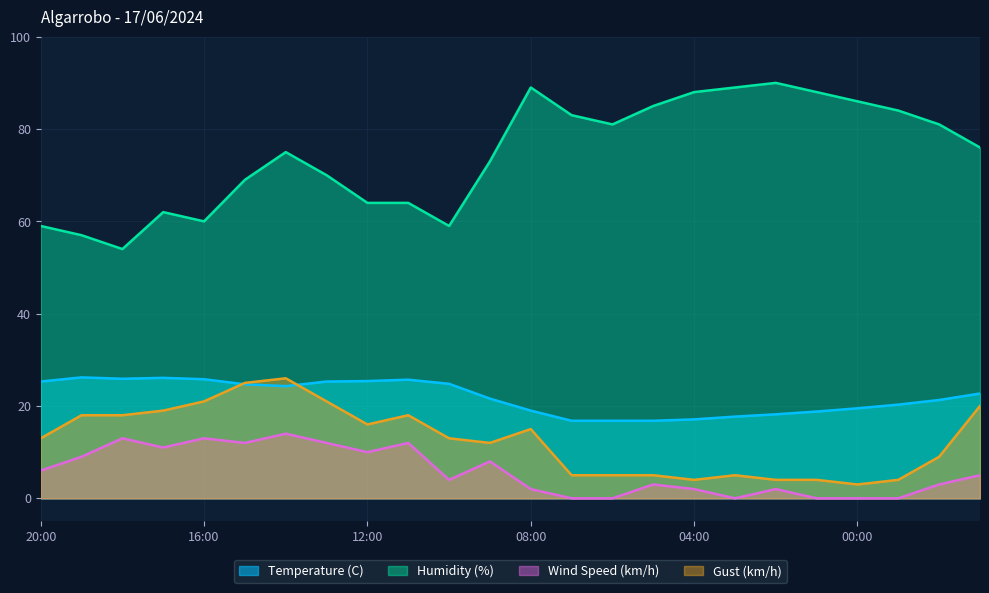

Where does the Wind Speed (km/h) series first go above 5?

20:00